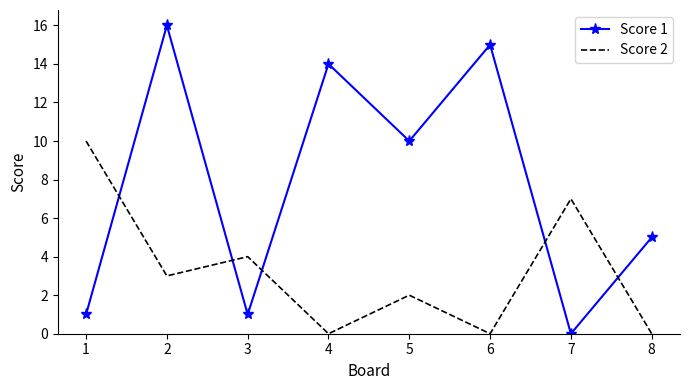

At which category does Score 1 reach its first local valley?

3